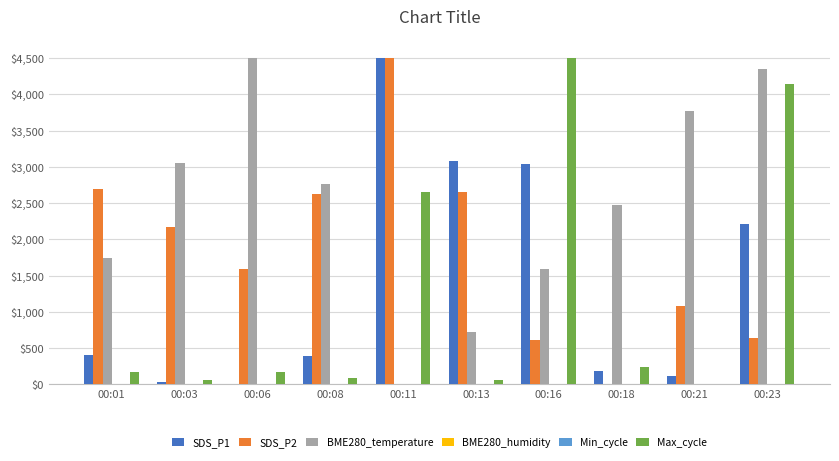

Which category has the lowest value in the Max_cycle series?

00:21